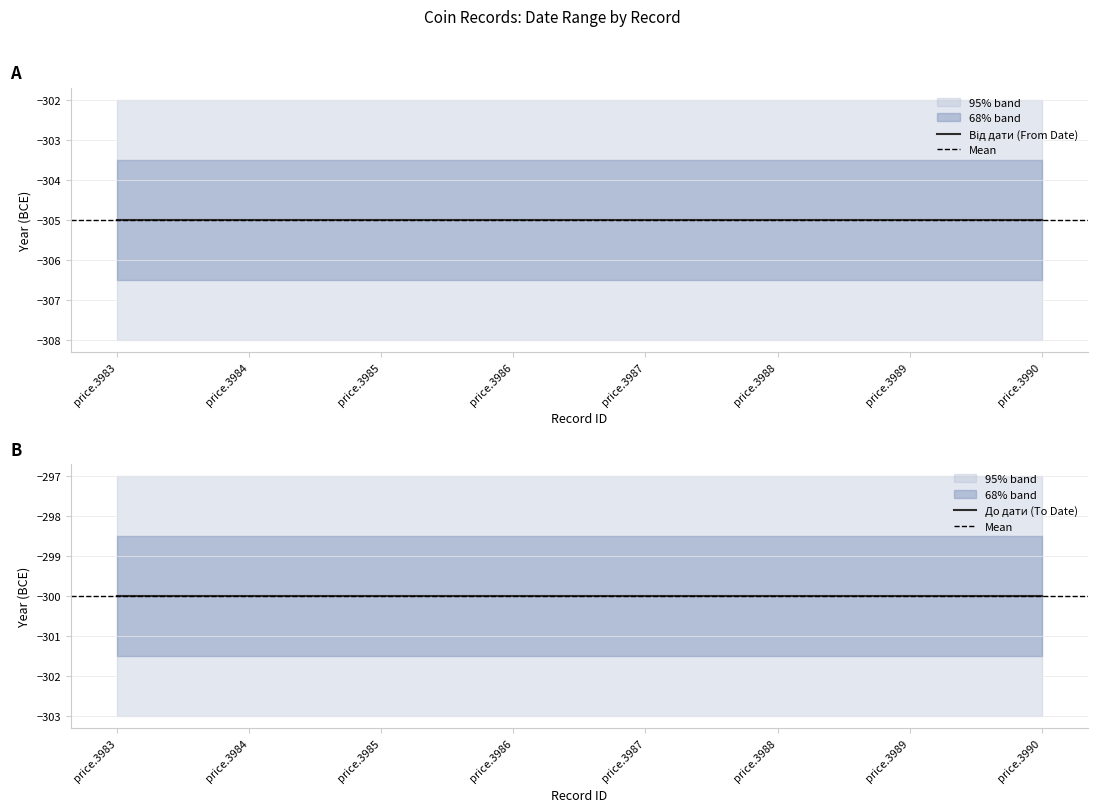

True or false: До дати and Від дати intersect in this chart.

False